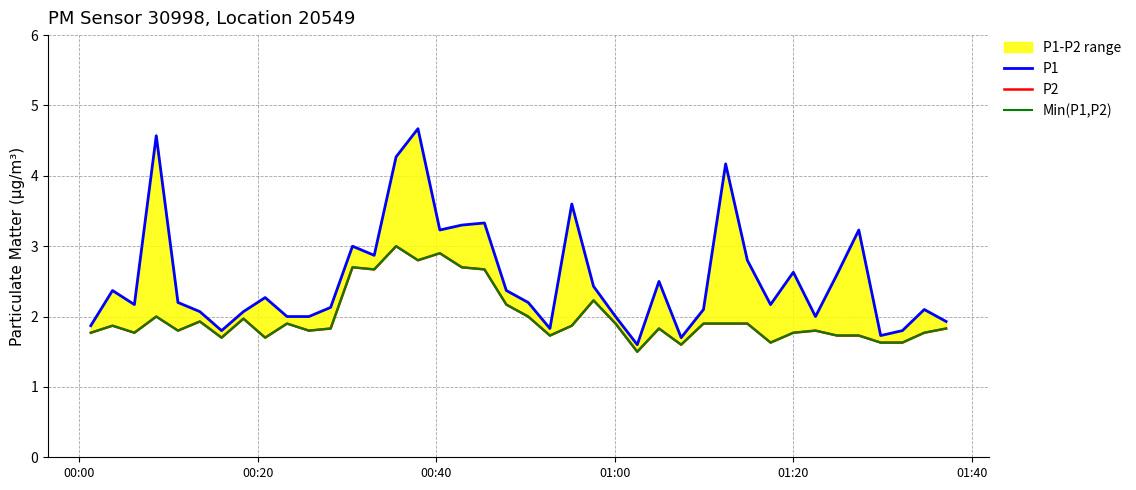

What are all the series names shown in the legend?

P1, P2, Min(P1,P2)